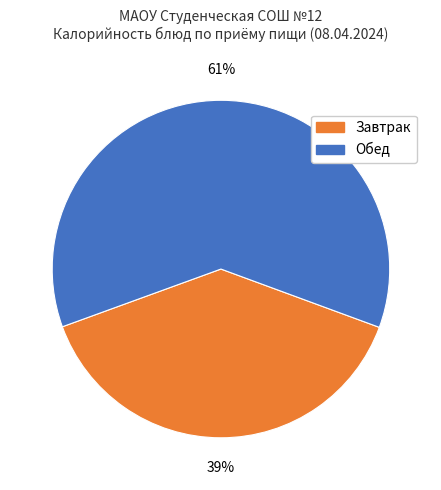

Is there any slice that represents more than half of the pie?

Yes